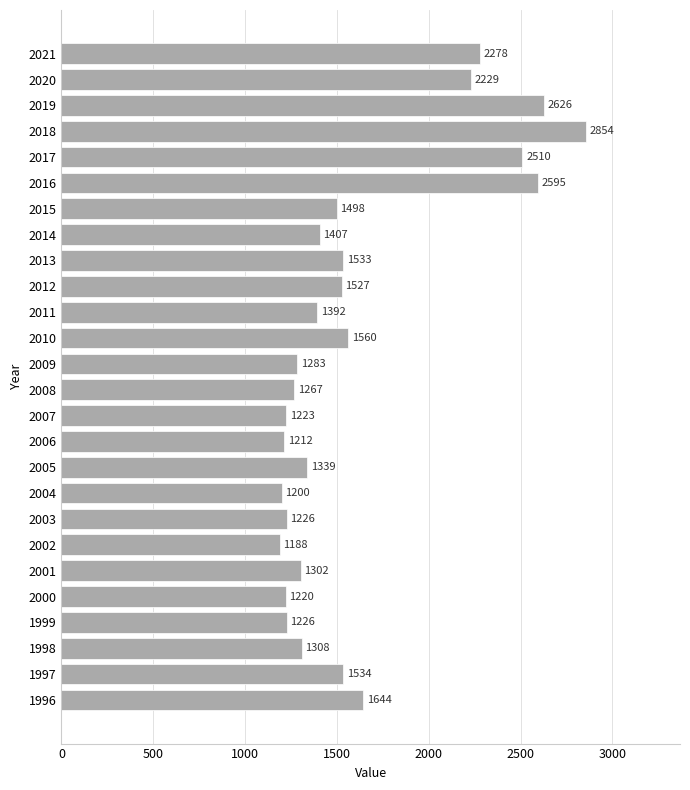

What is the greatest value displayed?

2854